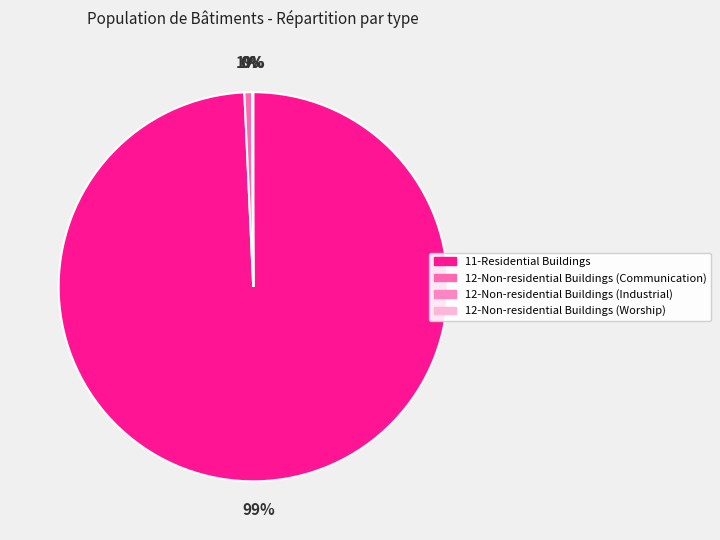

Combined, do 12-Non-residential Buildings (Worship) and 12-Non-residential Buildings (Industrial) account for over 50%?

No